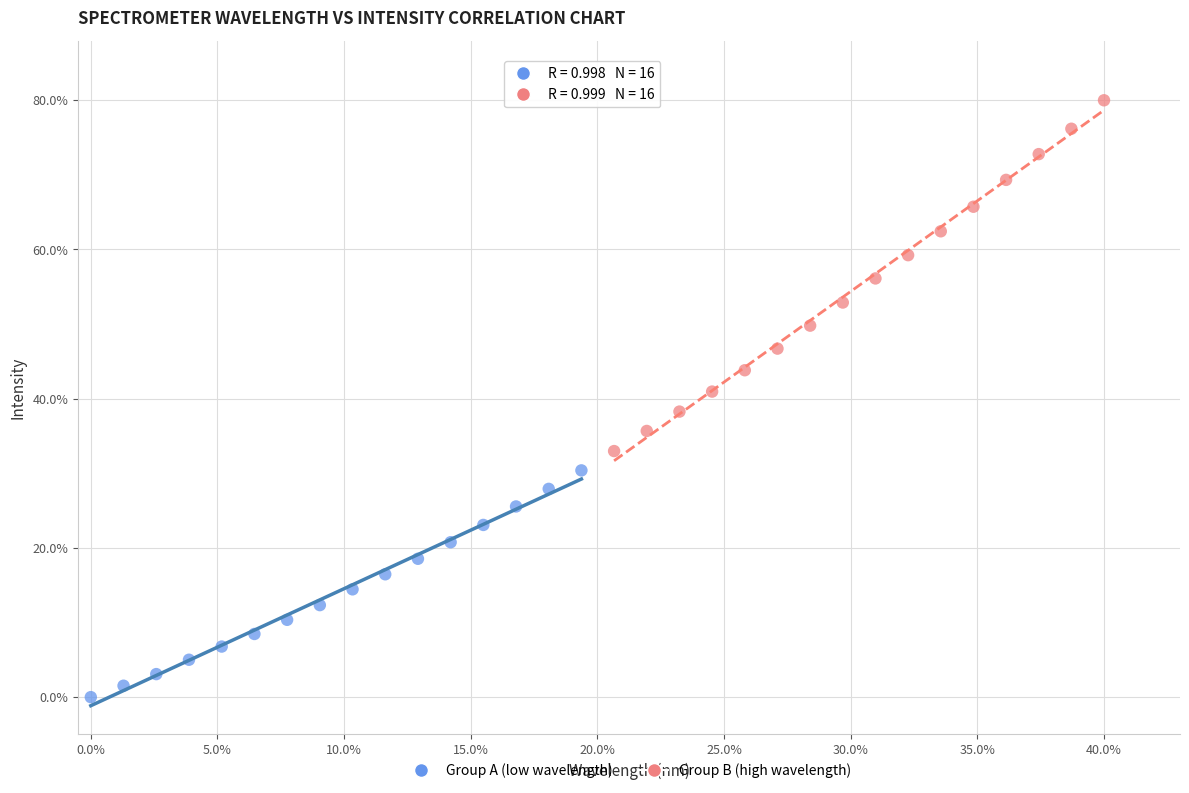

Which series reaches the maximum Y coordinate?

Group B (high wavelength)